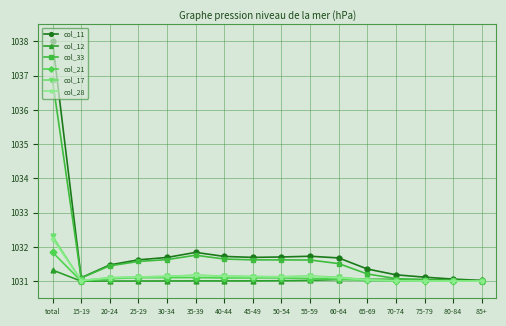

True or false: col_33 has a value of 653.1 at 85+.

False